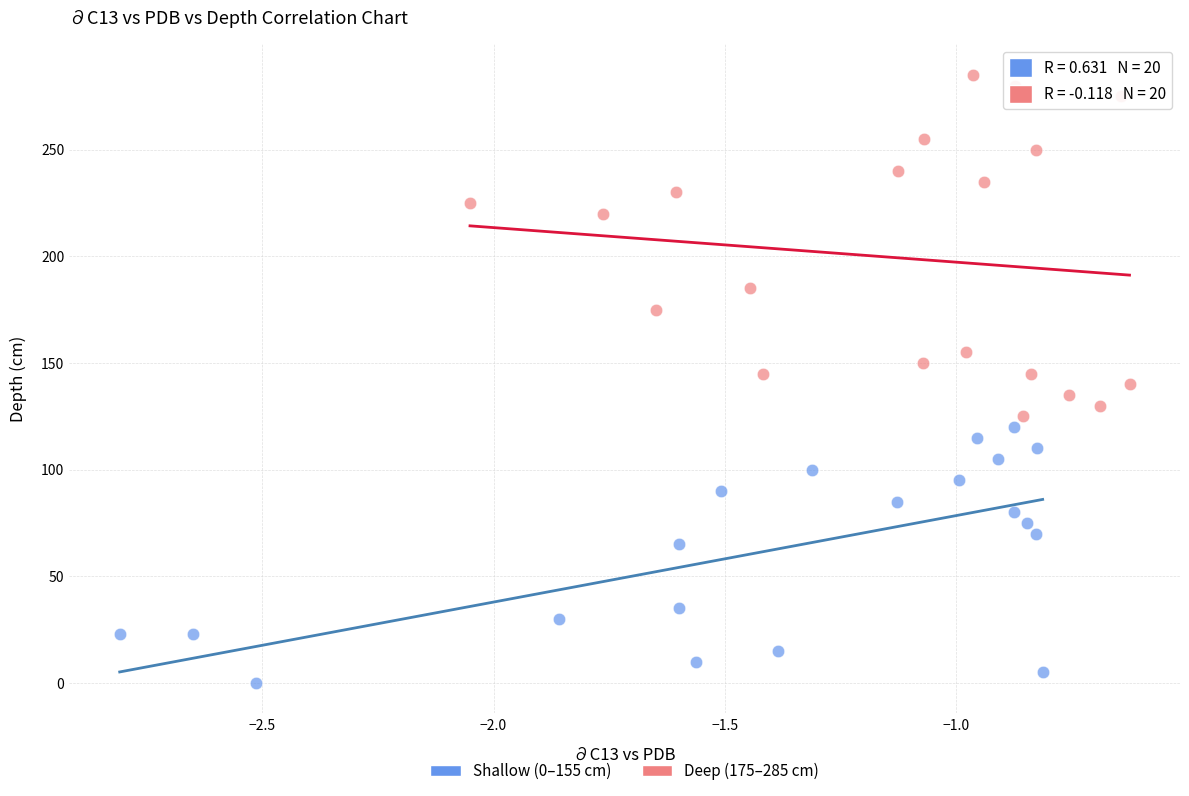

Which series has the widest spread of Y values?

Deep (175–285 cm)